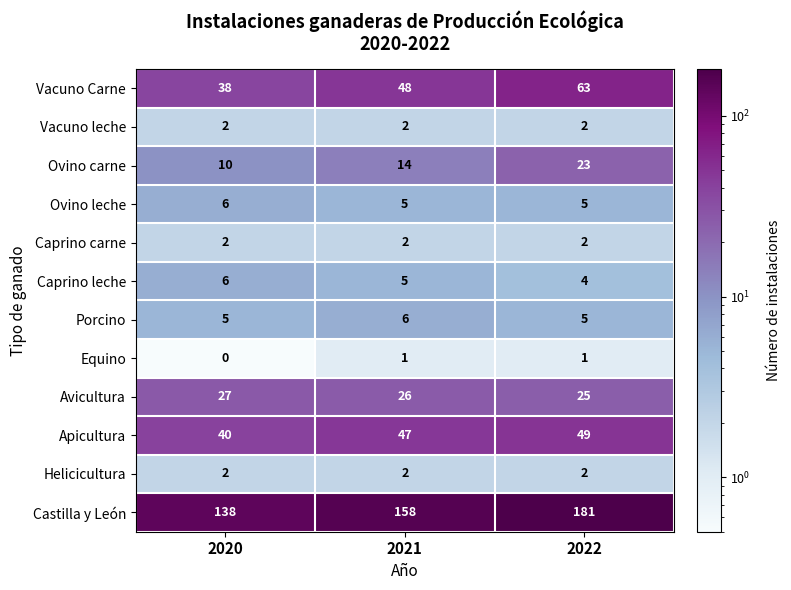

What is the sum of all Helicicultura values?

6